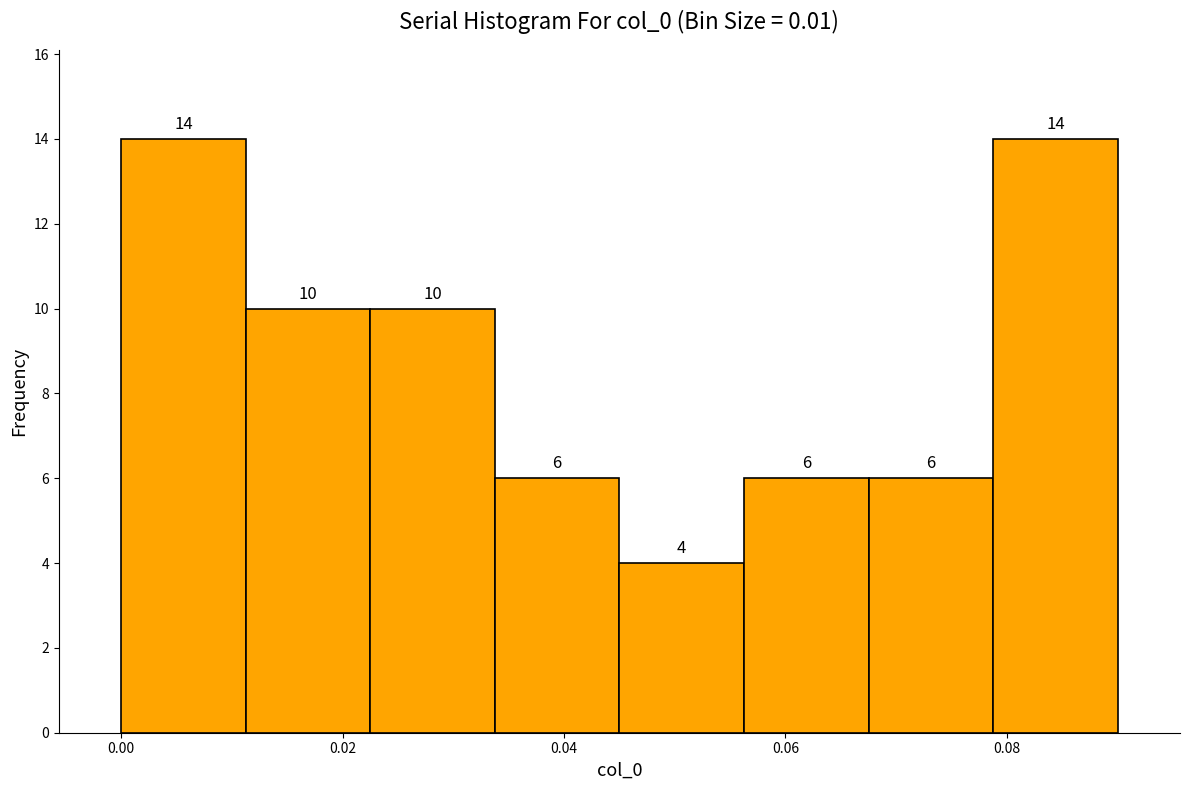

What is the height of the bar covering 0.068 to 0.078 on the x-axis? The bar edges are not printed on the chart, so give them approximately, as read against the axis.

6